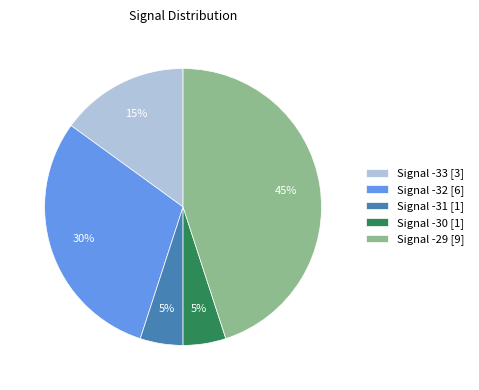

Count the number of slices in the pie.

5